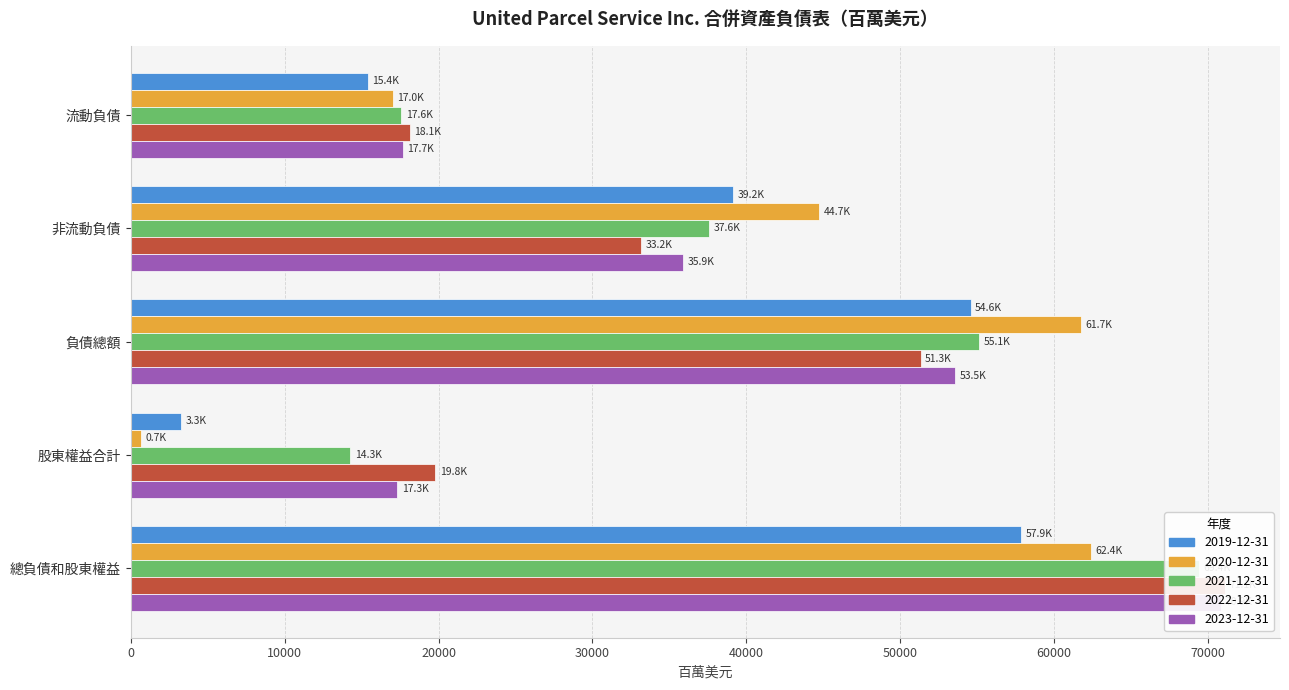

What is the sum of the 2023-12-31 values at 流動負債 and 非流動負債?

53543